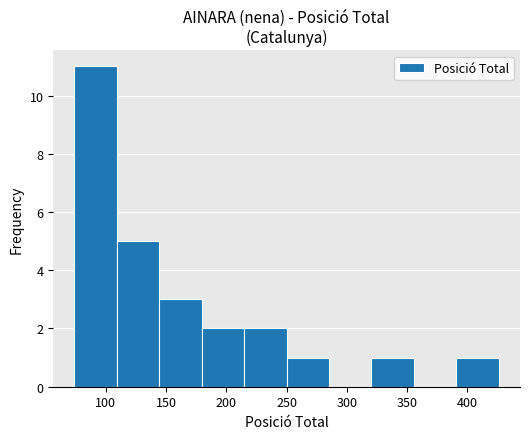

What is the height of the bar covering 145 to 180 on the x-axis? Neither the bar edges nor the heights are printed on the chart, so give them approximately, as read against the axes.

3